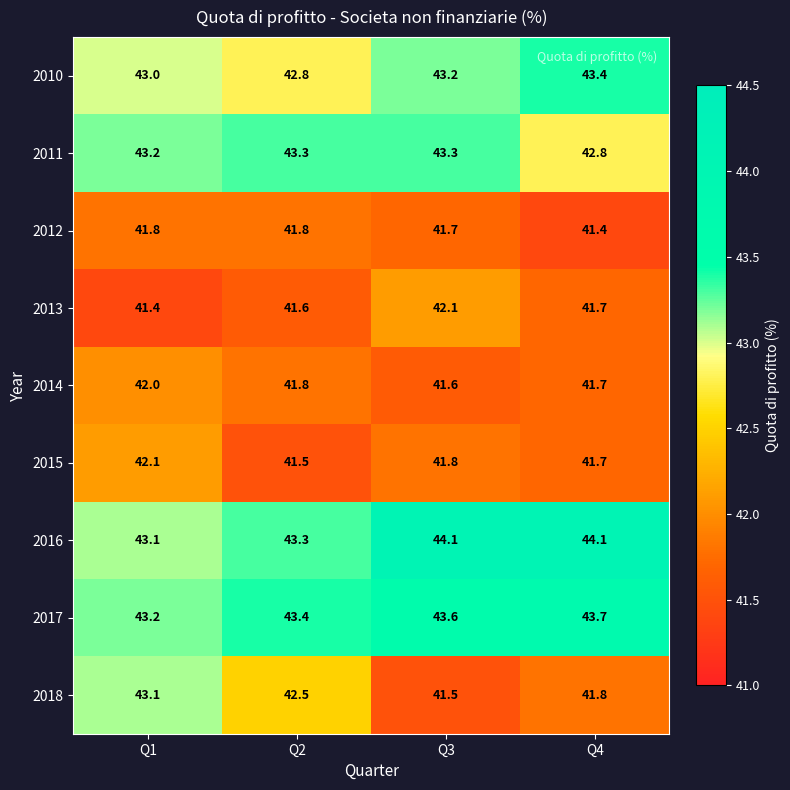

What is the difference between the highest and lowest values at Q3?

2.6